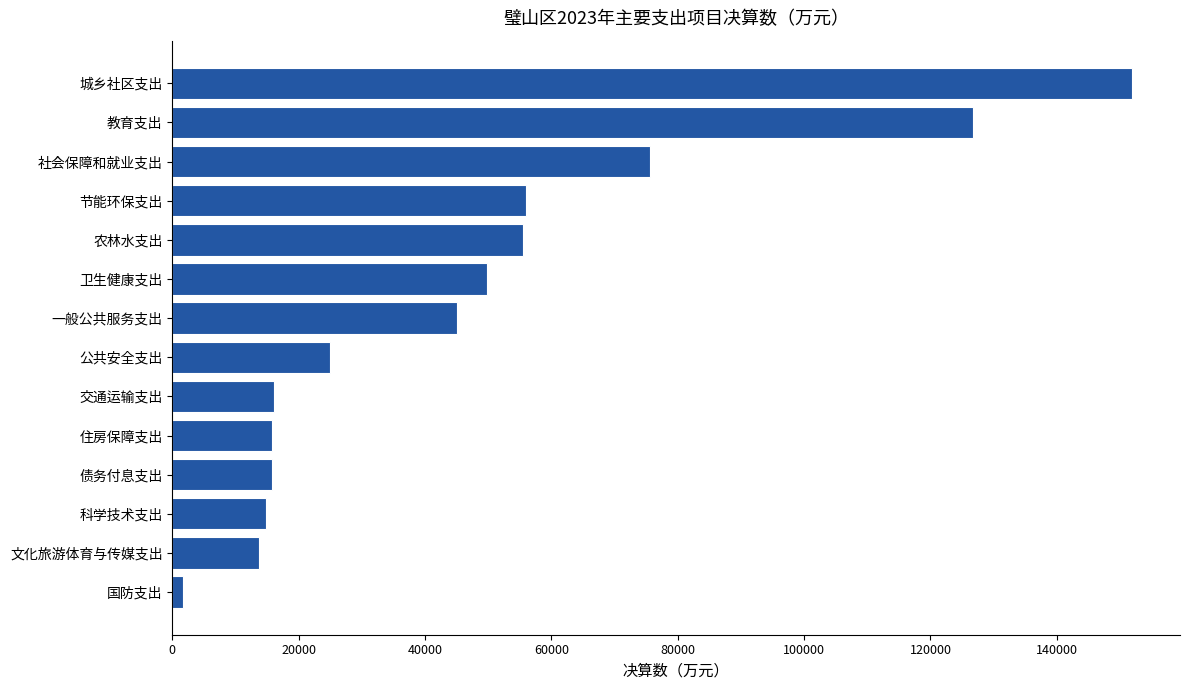

The chart shows a value of 89542 at 卫生健康支出. True or false?

False